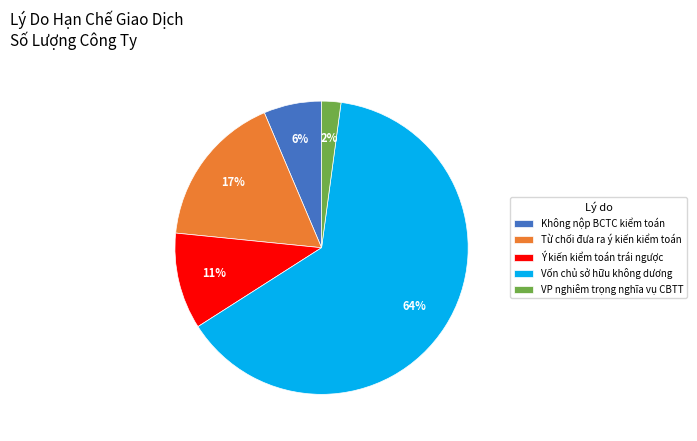

To the nearest percent, what portion does Ý kiến kiểm toán trái ngược represent?

11%